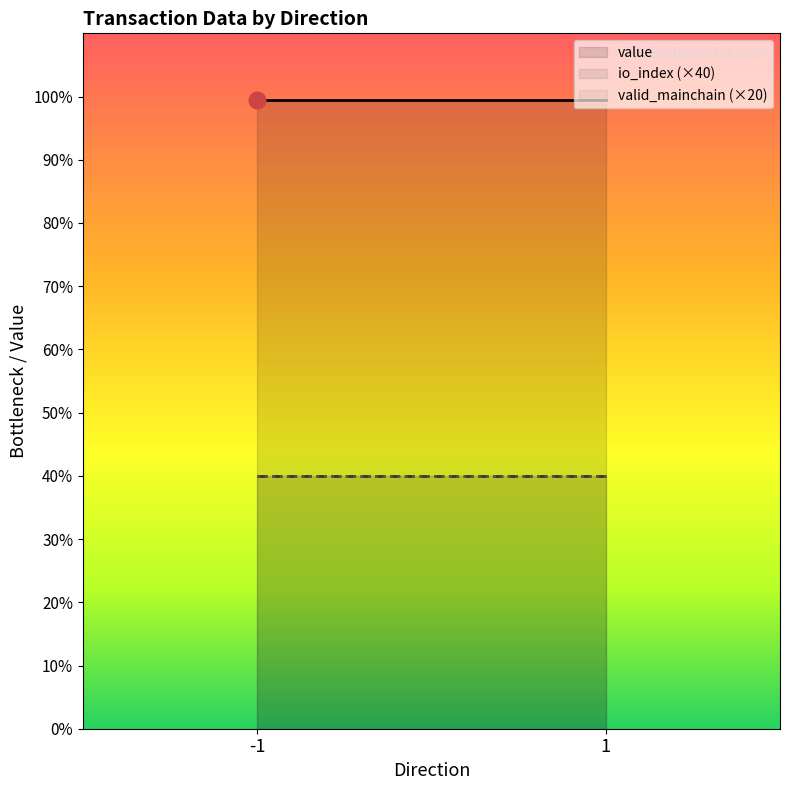

How many lines are shown in the chart?

3